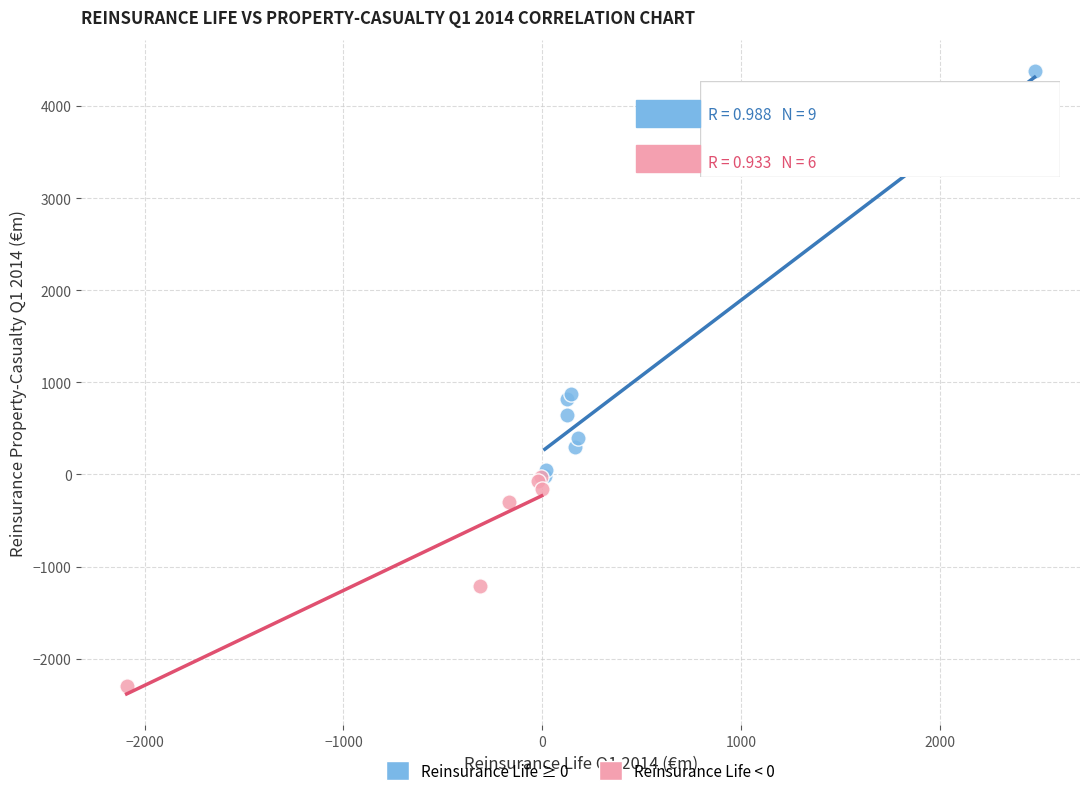

Which series reaches the maximum Y coordinate?

Reinsurance Life ≥ 0